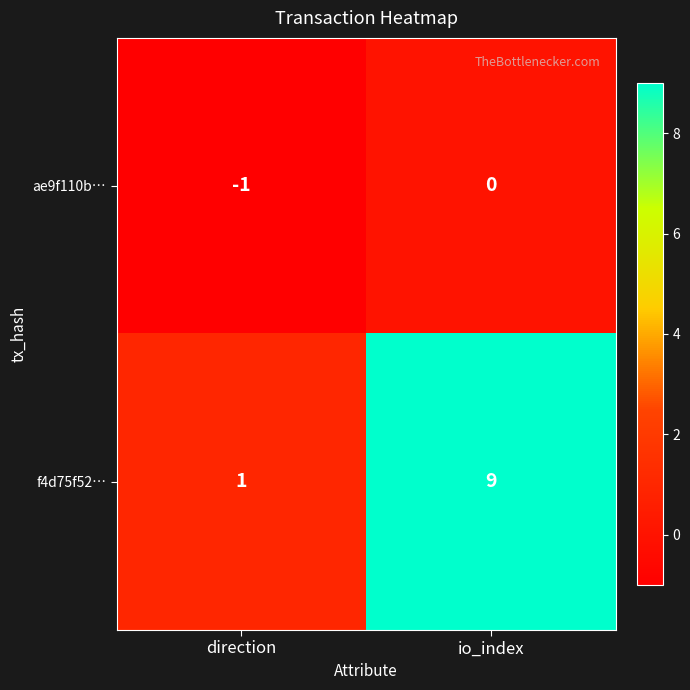

At how many categories does at least one series exceed 7?

1